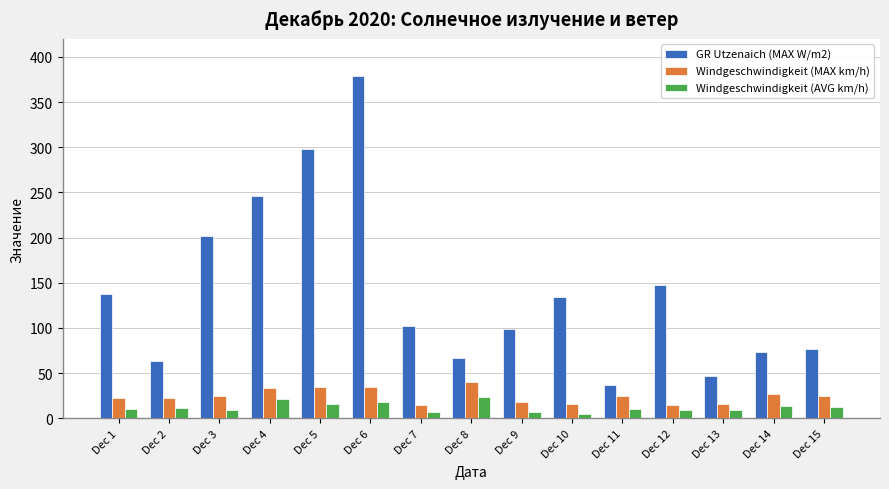

The value of Windgeschwindigkeit (AVG km/h) at Dec 8 is 10.3. True or false?

False